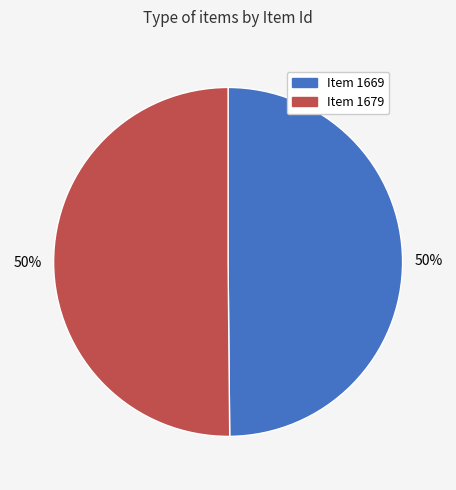

What percentage is the Item 1679 slice, to the nearest percent?

50%